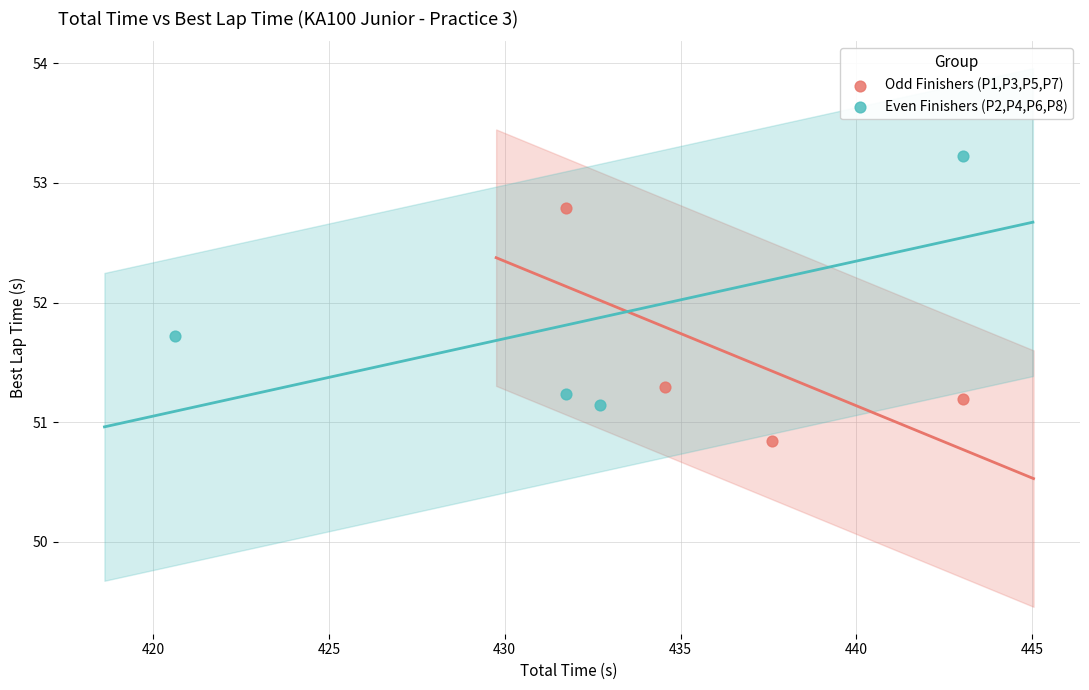

Which series has the largest Y range (max minus min)?

Even Finishers (P2,P4,P6,P8)